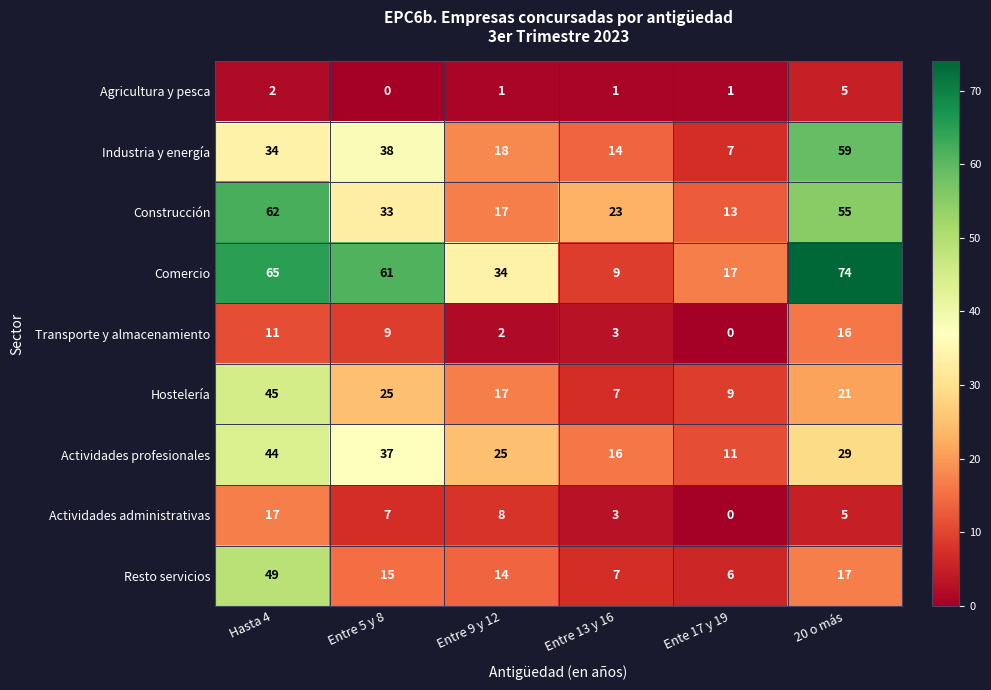

What is the minimum value for Comercio?

9